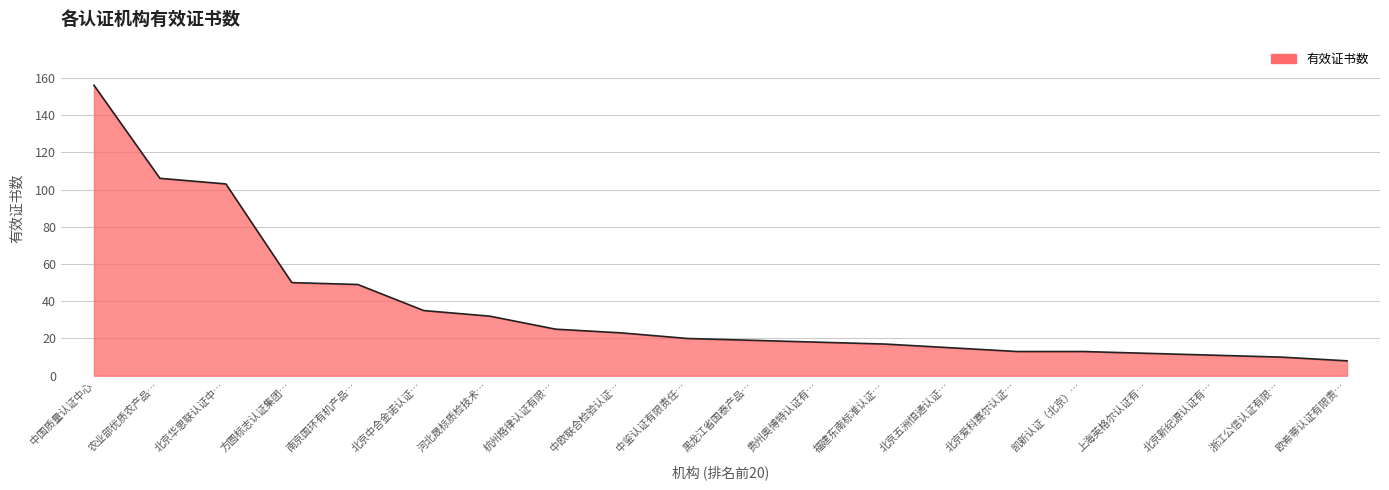

What position from the right is 方圆标志认证集团…?

17